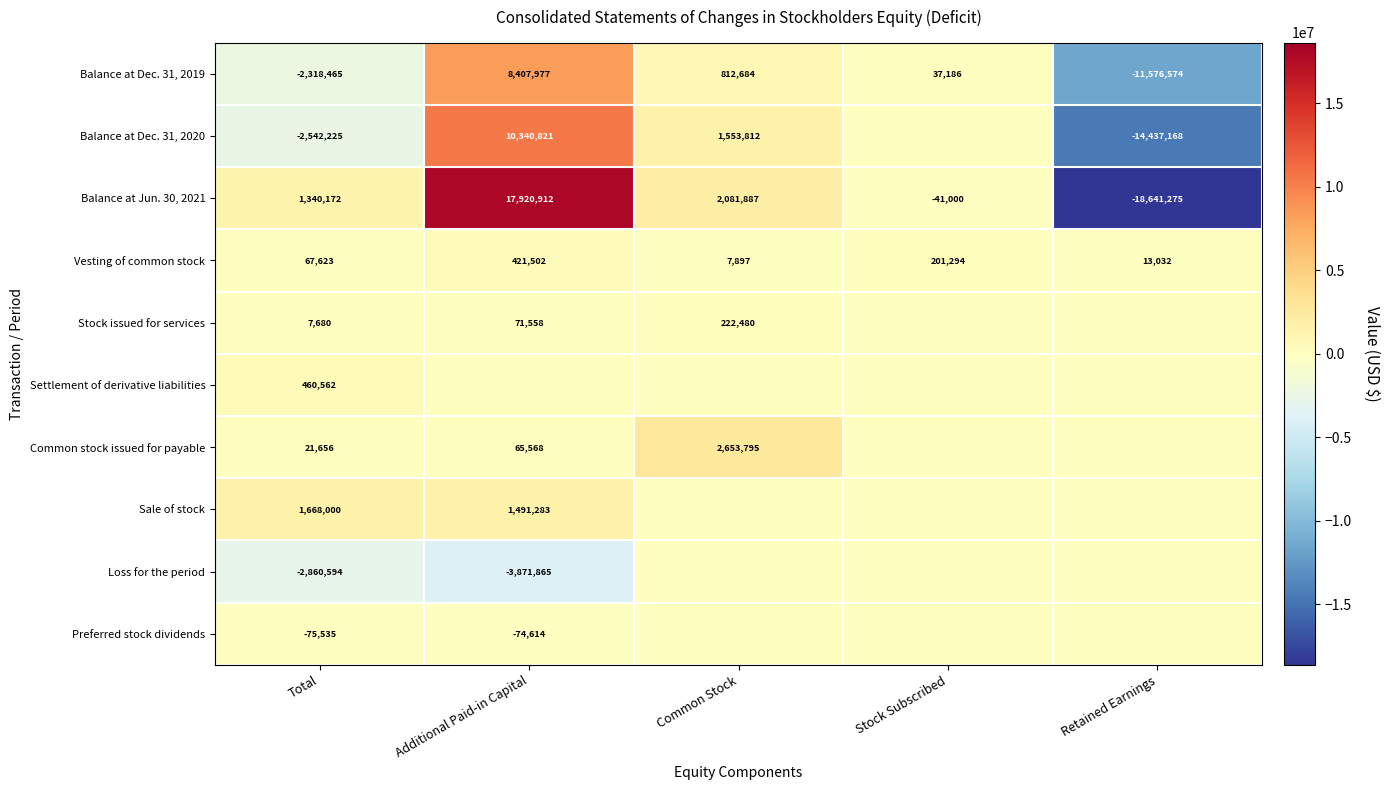

How many distinct data groups are displayed?

10